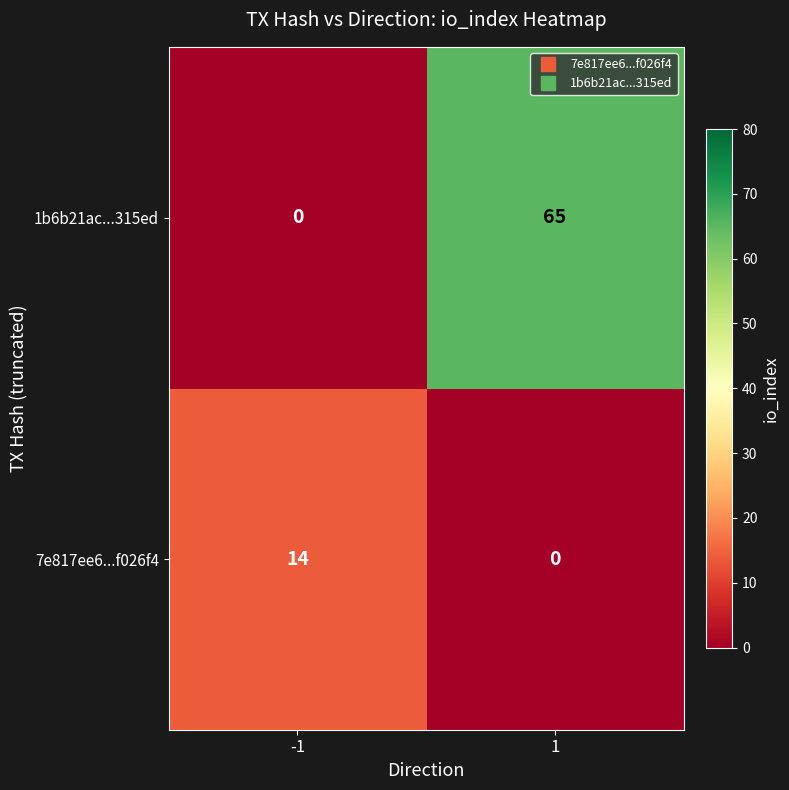

Read the 7e817ee6...f026f4 value at -1, to the nearest 10.

10